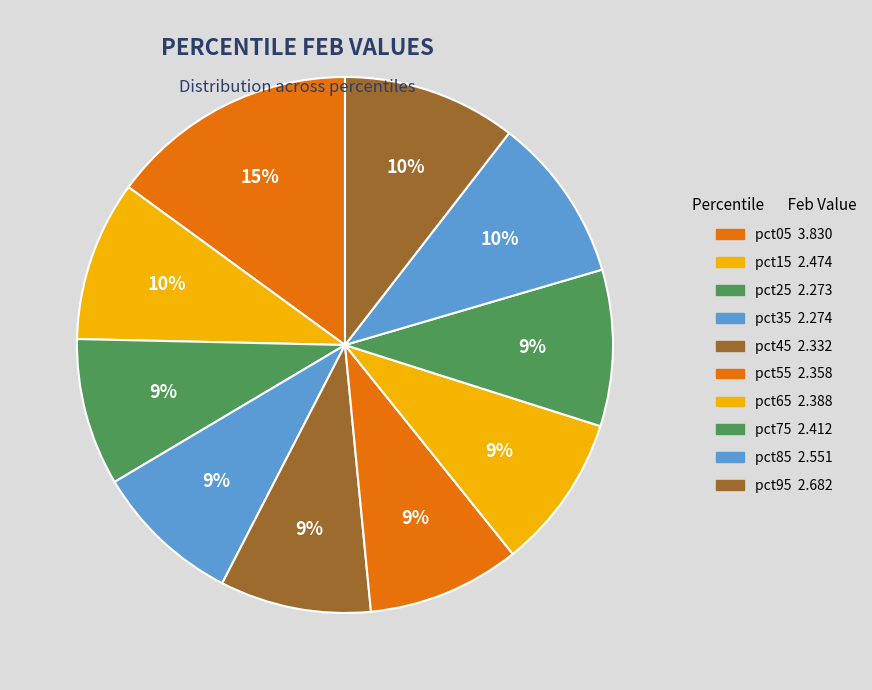

Count the number of slices in the pie.

10